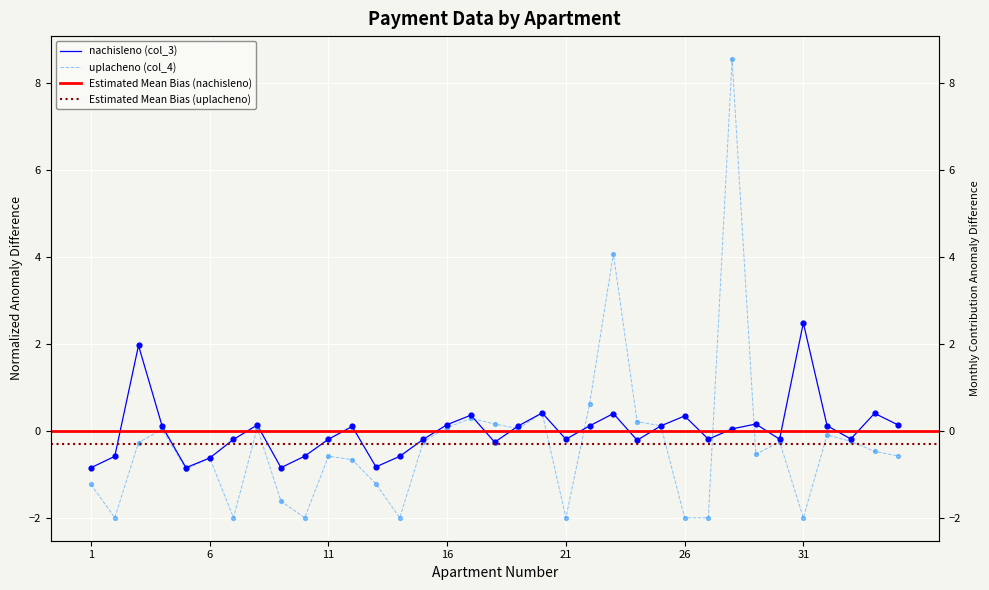

At which category is the sum across all series the highest?

28